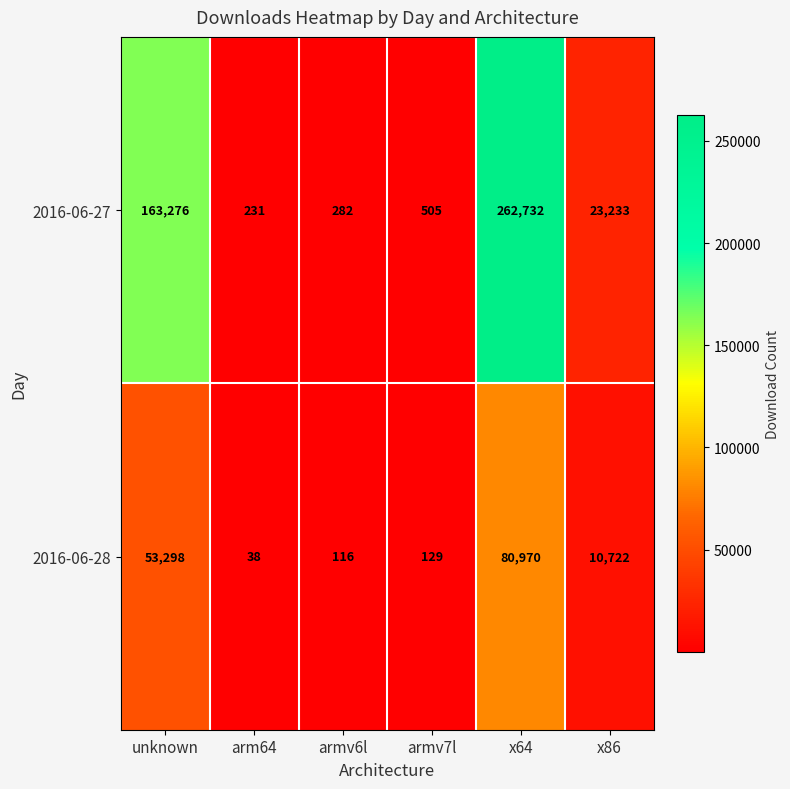

Which series has the widest spread of values?

2016-06-27